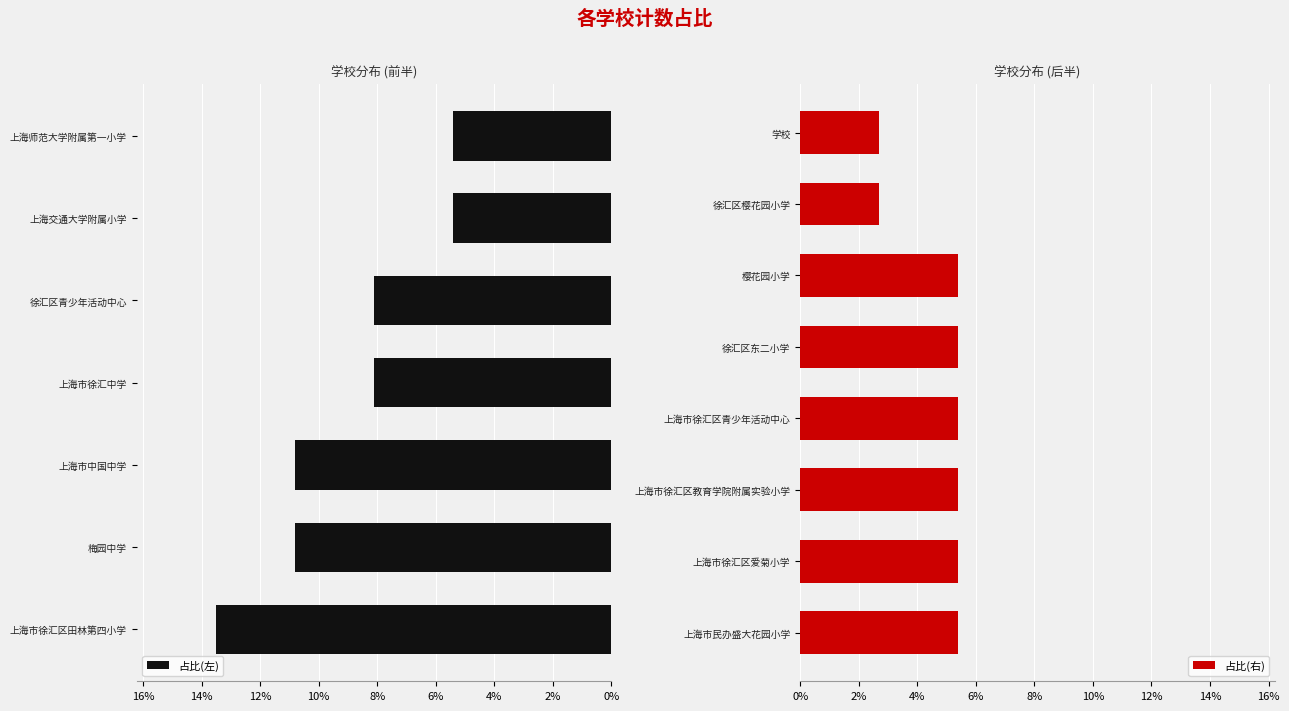

Count the number of categories in the chart.

15